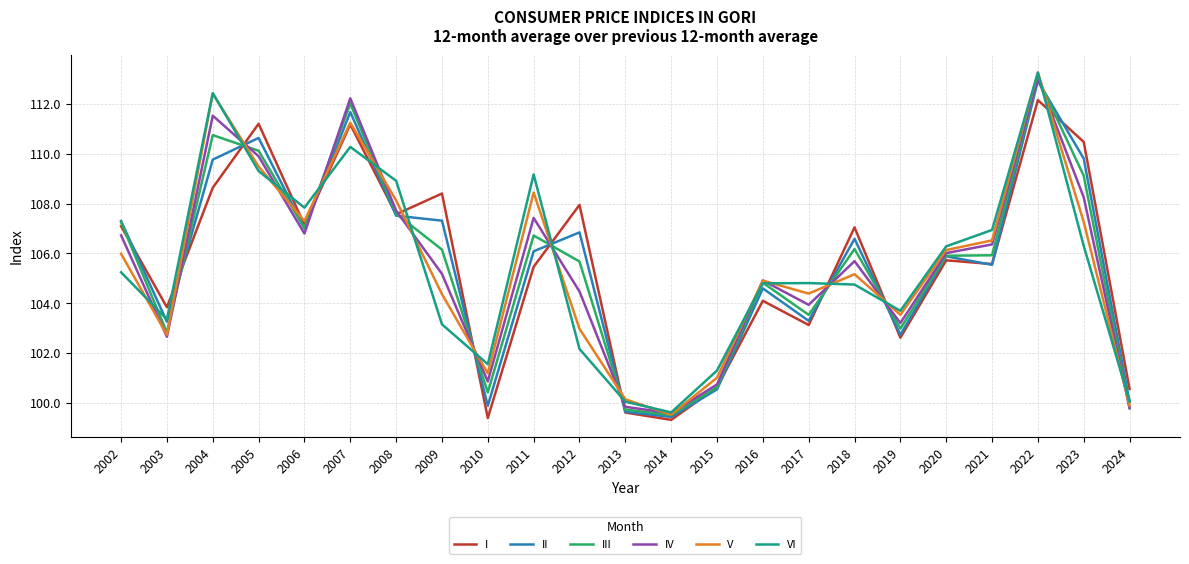

True or false: VI has a value of 71.4 at 2016.

False